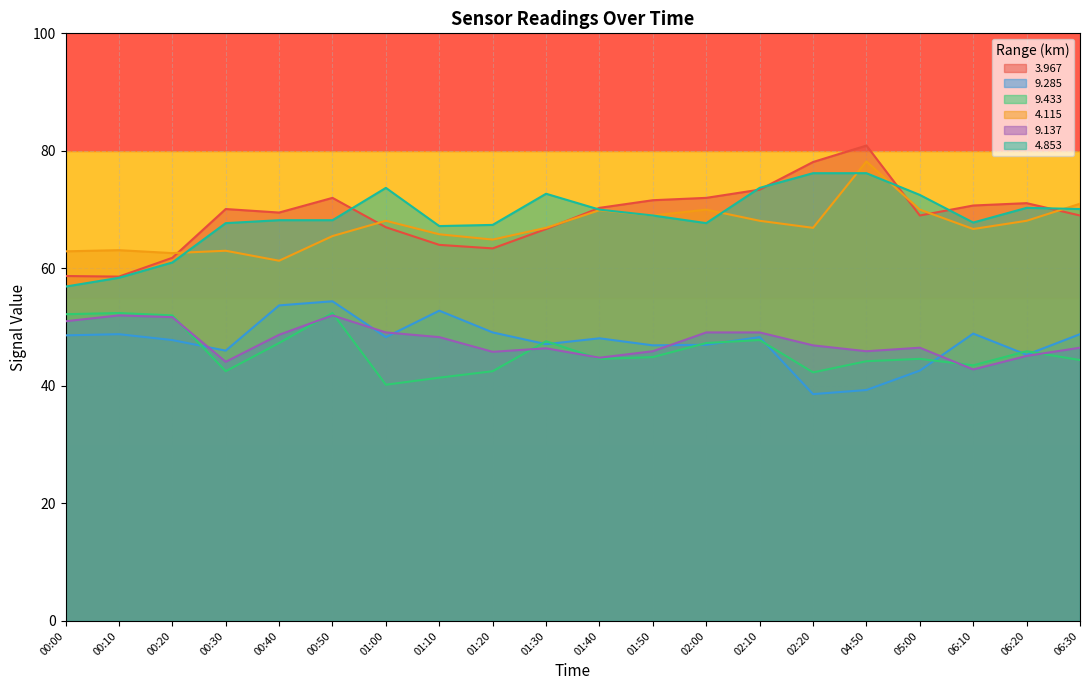

List the series in order of their peak value, lowest first.

  9.137,   9.433,   9.285,   4.853,   4.115,   3.967